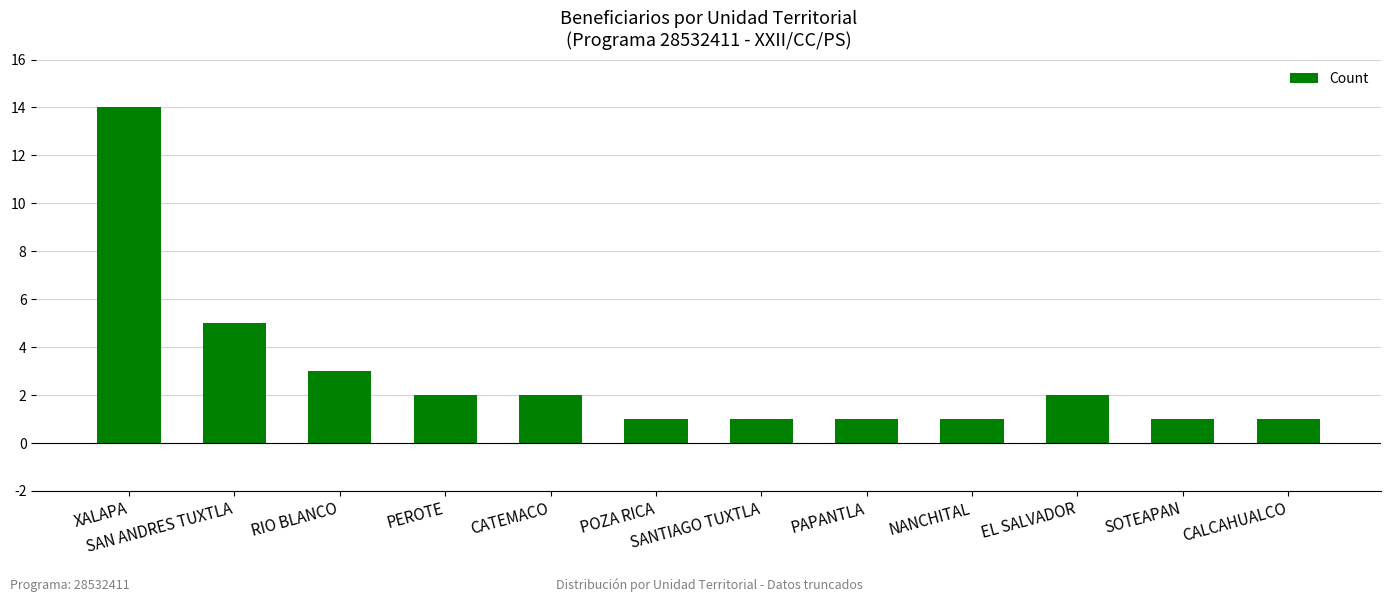

At which label does the data first exceed 2?

XALAPA